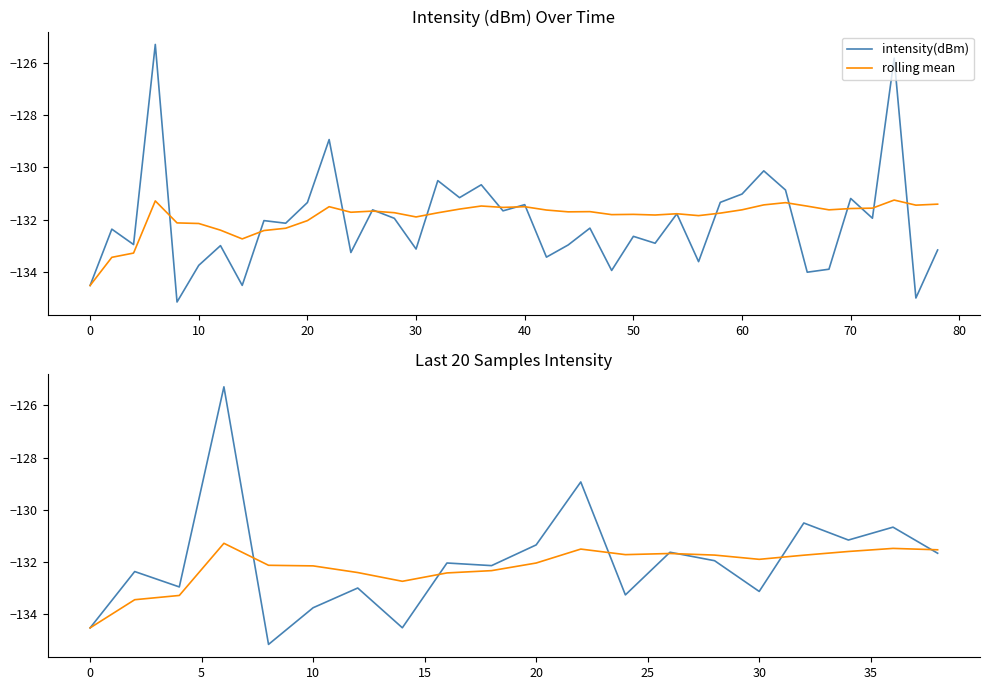

Is this an area chart (filled region under the line)?

No